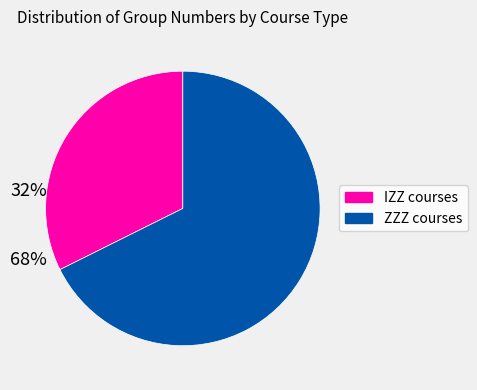

Is there a majority slice in this chart?

Yes